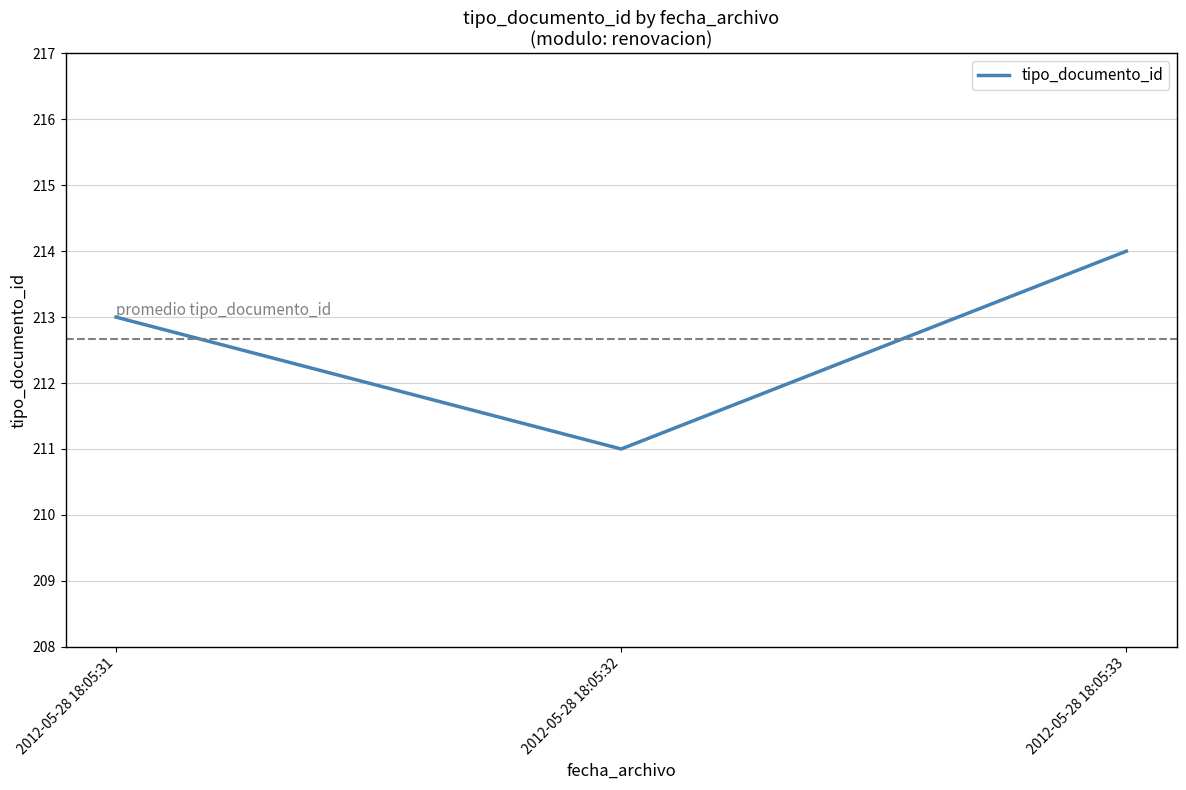

True or false: the data shows 211 at 2012-05-28 18:05:32.

True